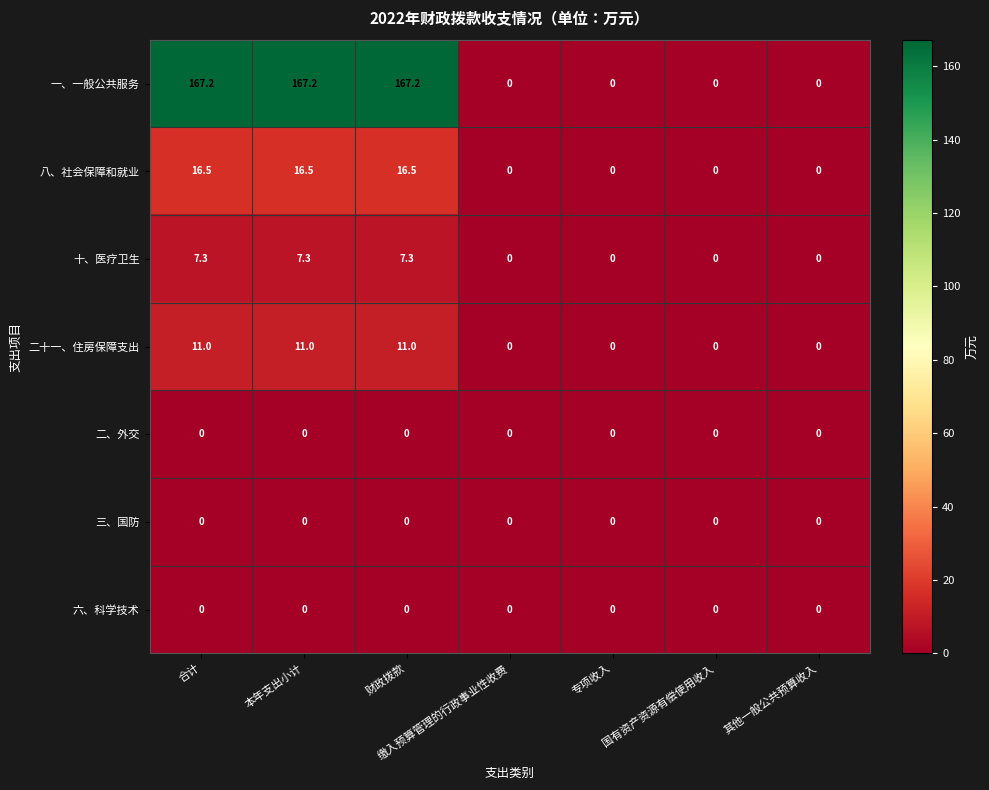

The value of 二、外交 at 合计 is 0.0. True or false?

True